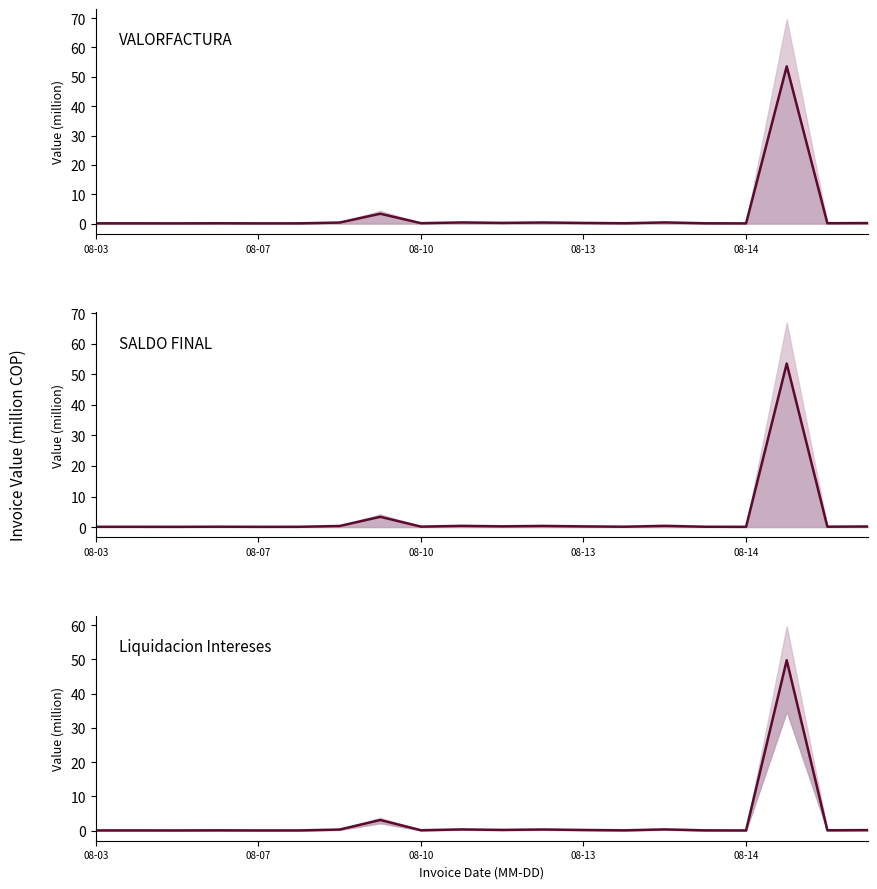

The value of Liquidacion Intereses at 13 is 0.1. True or false?

True